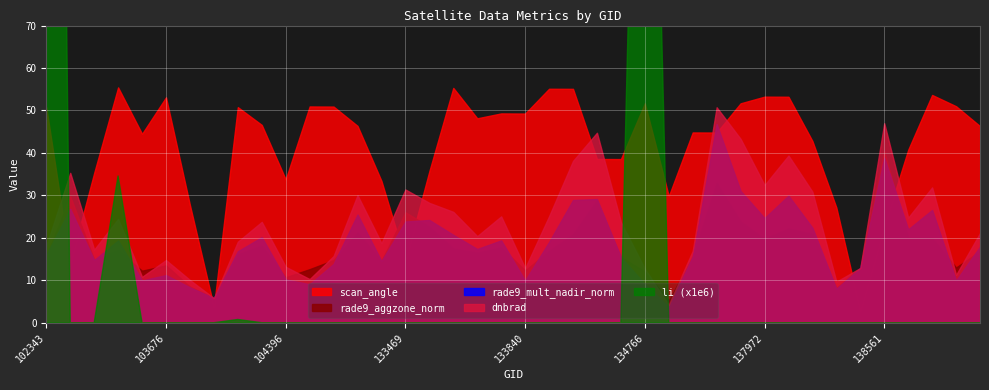

What is the difference between the scan_angle values at 104278 and 133840?

2.7